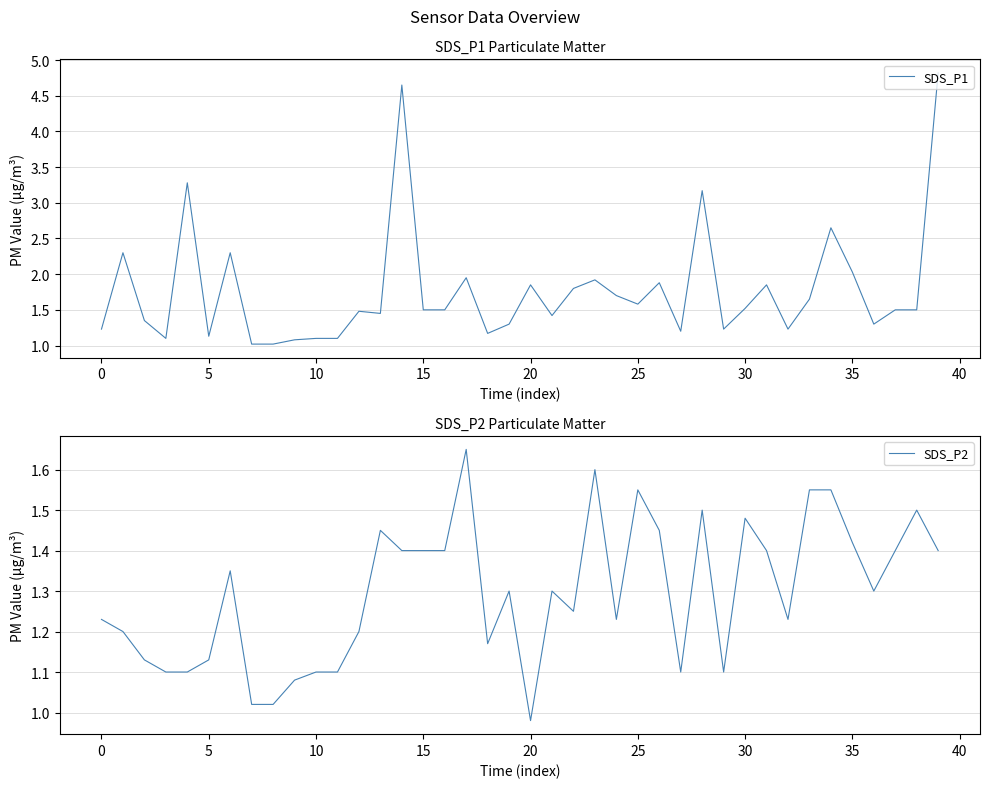

Is it true that SDS_P2 equals 0.7 at 25?

False